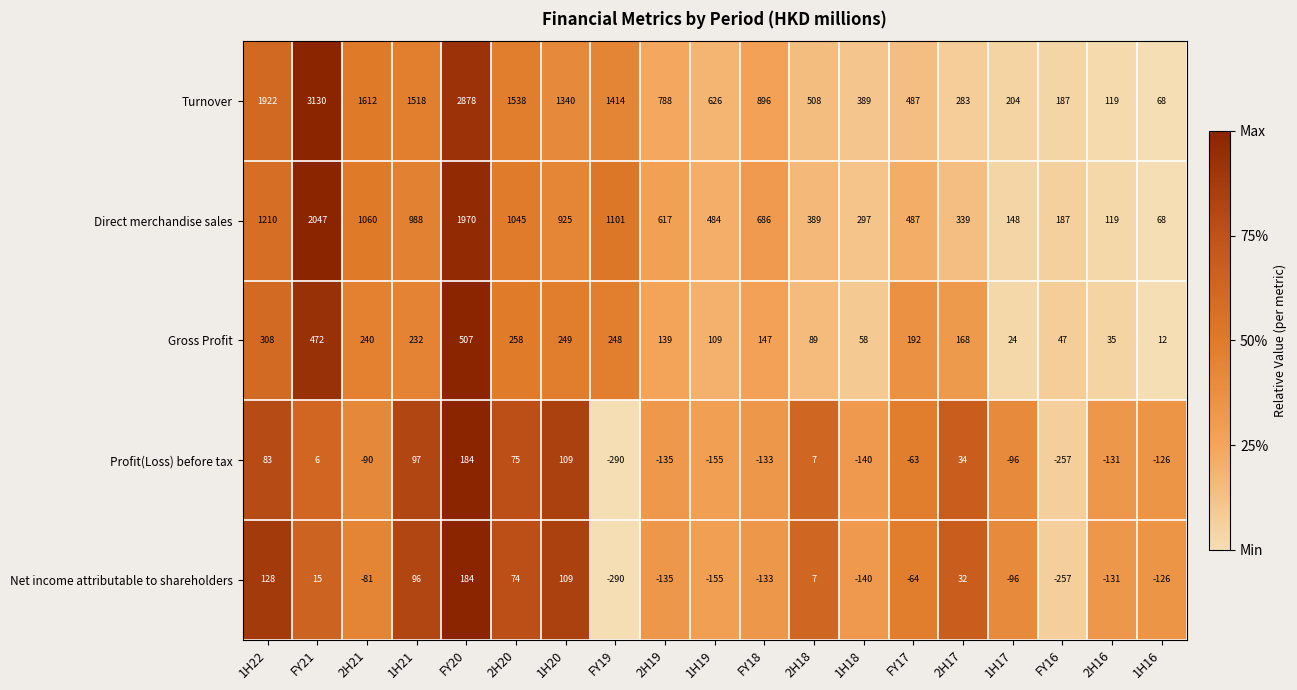

Which series has the widest spread of values?

Turnover